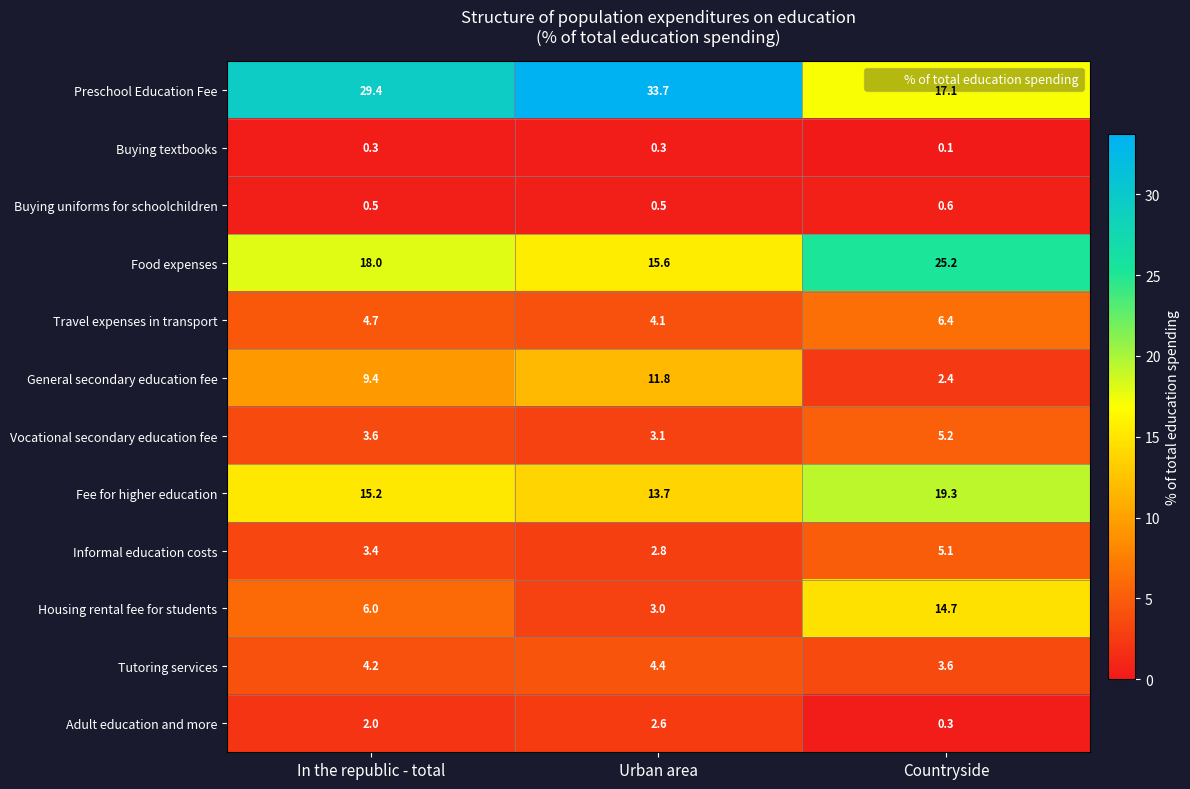

At which label does General secondary education fee first exceed 9?

In the republic - total